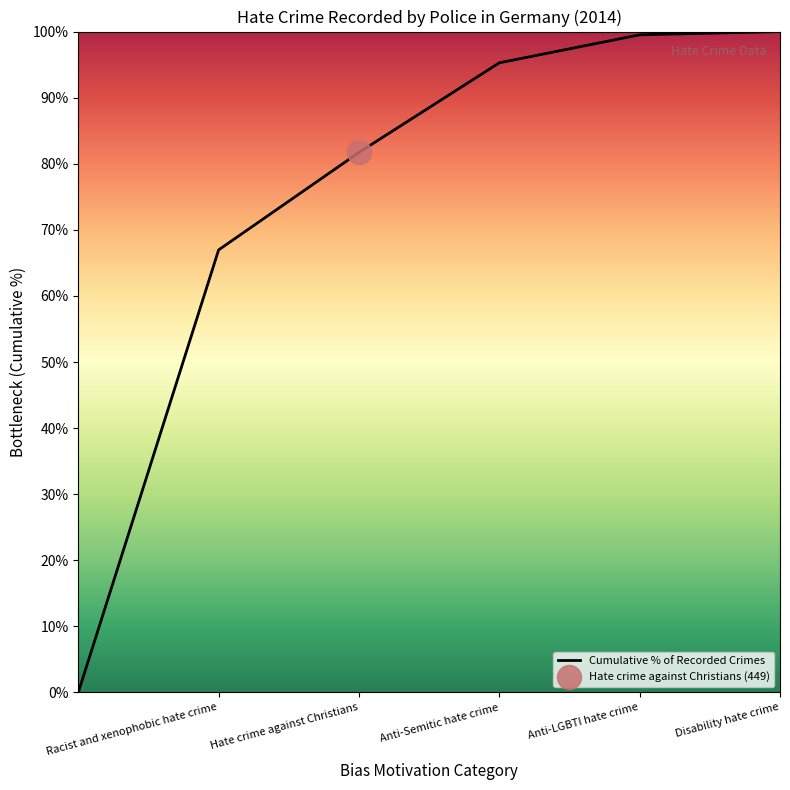

What is the difference between the maximum and second lowest values?

33.0